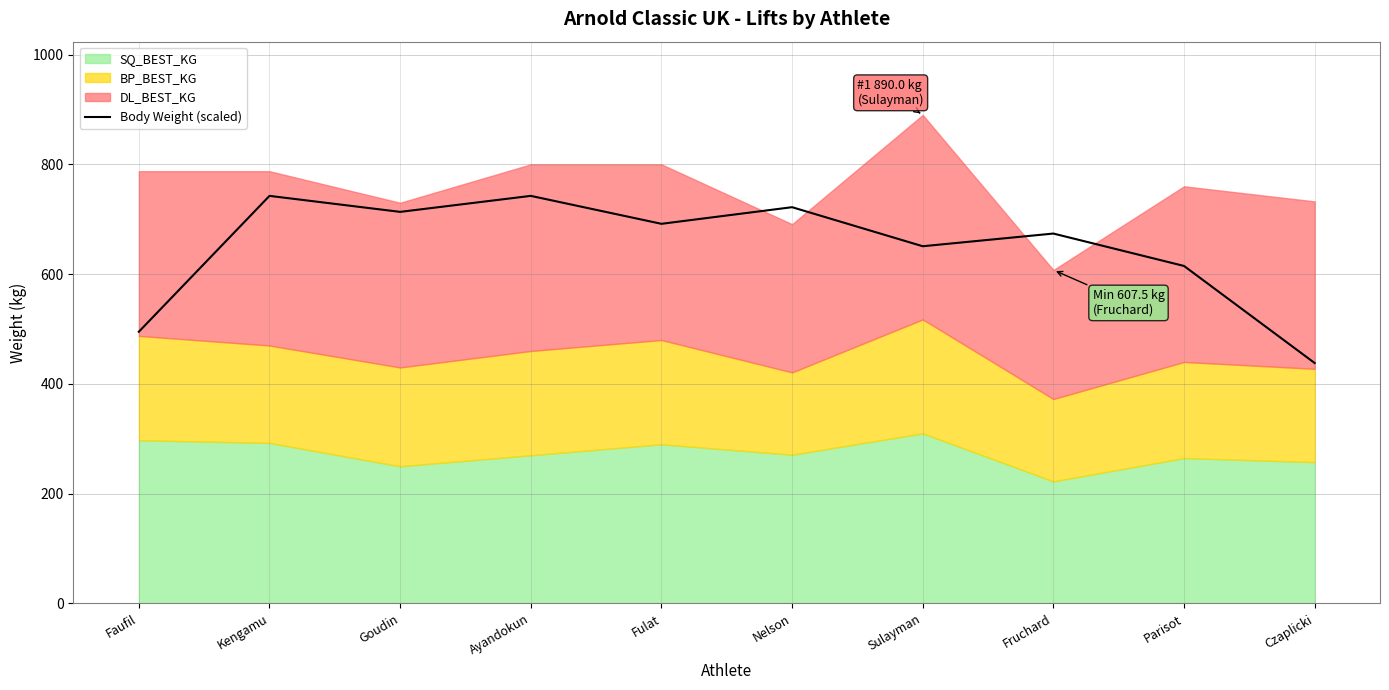

What is the maximum value for Body Weight (scaled)?

742.6